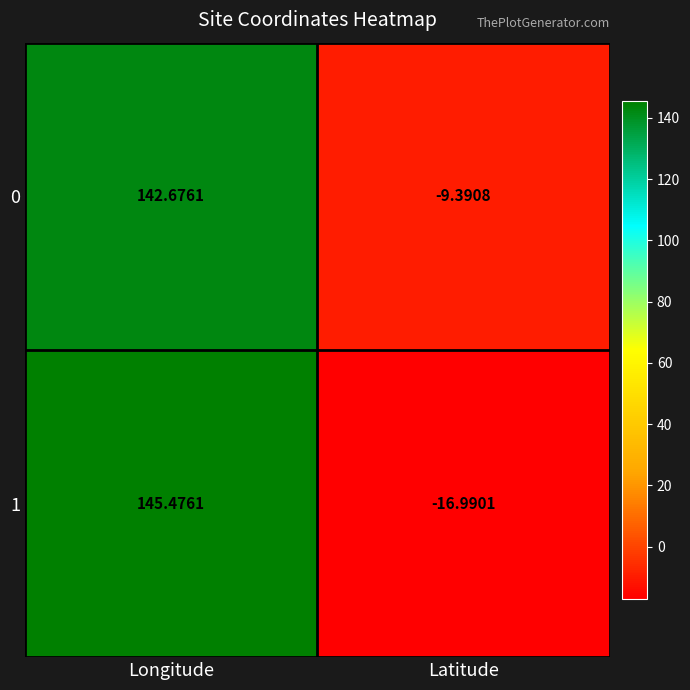

Which category has the lowest value across all series?

Latitude